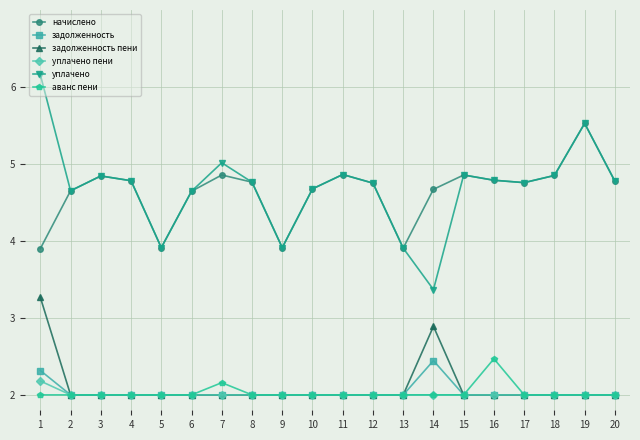

How many lines are shown in the chart?

6